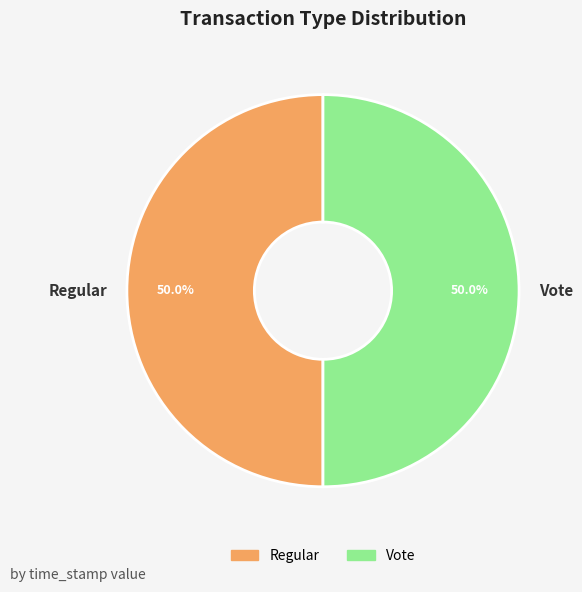

What percentage is NOT represented by Vote?

50.0%